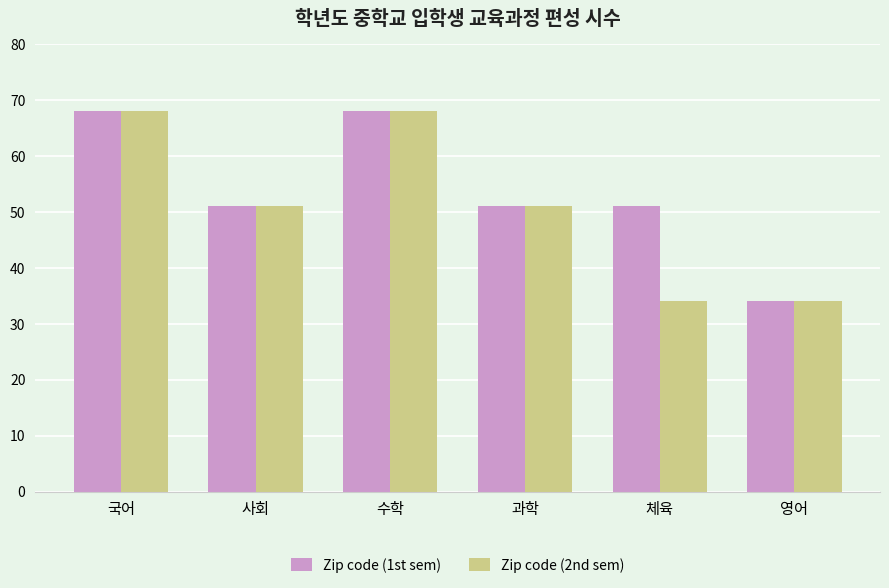

What is the sum of the Zip code (1st sem) values at 국어 and 수학?

136